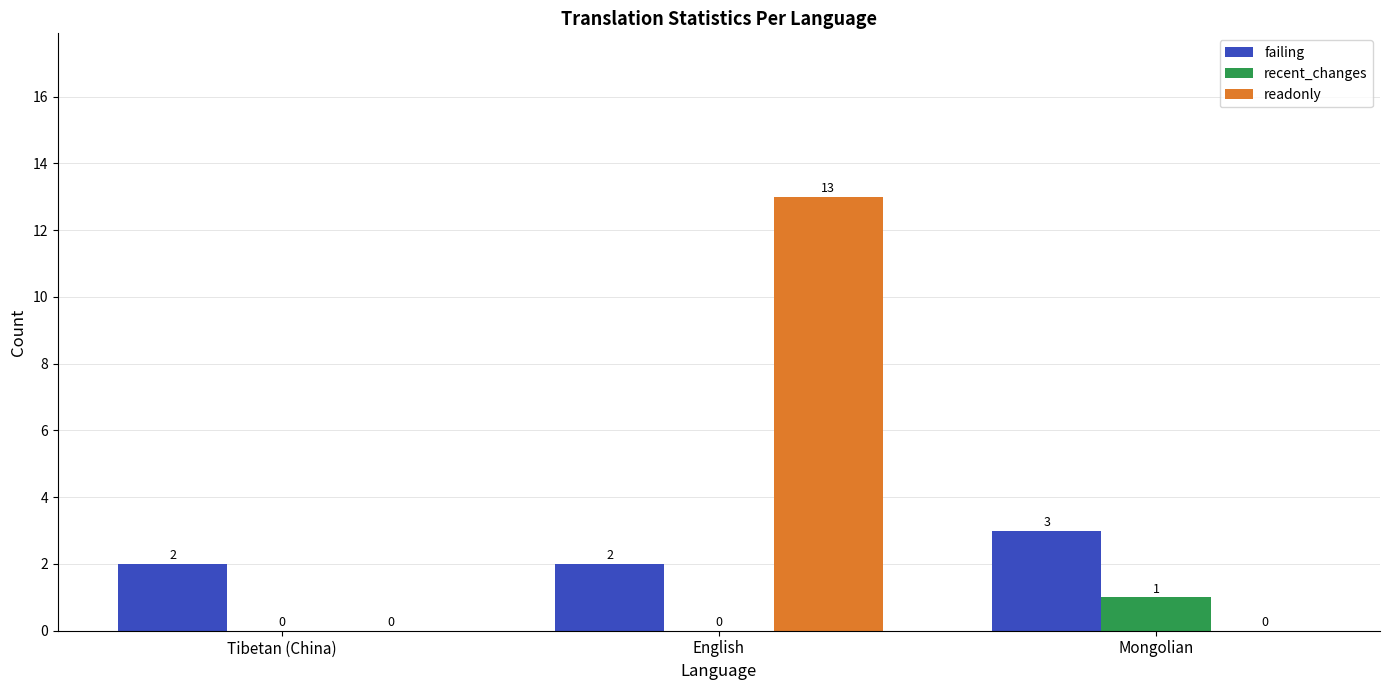

The value of failing at Tibetan (China) is 3. True or false?

False